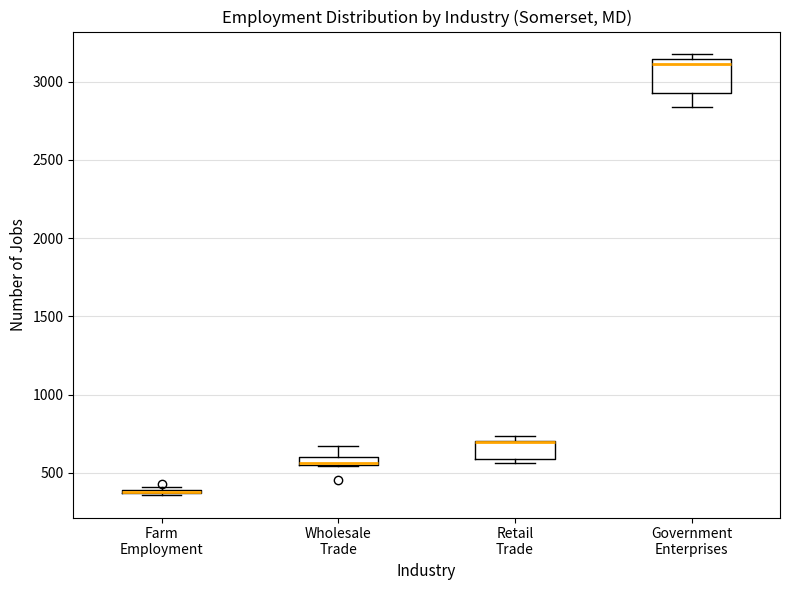

Where does the upper whisker of the box for Wholesale Trade end on the y-axis? The values are not printed on the chart, so give them approximately, as read against the axis.

650